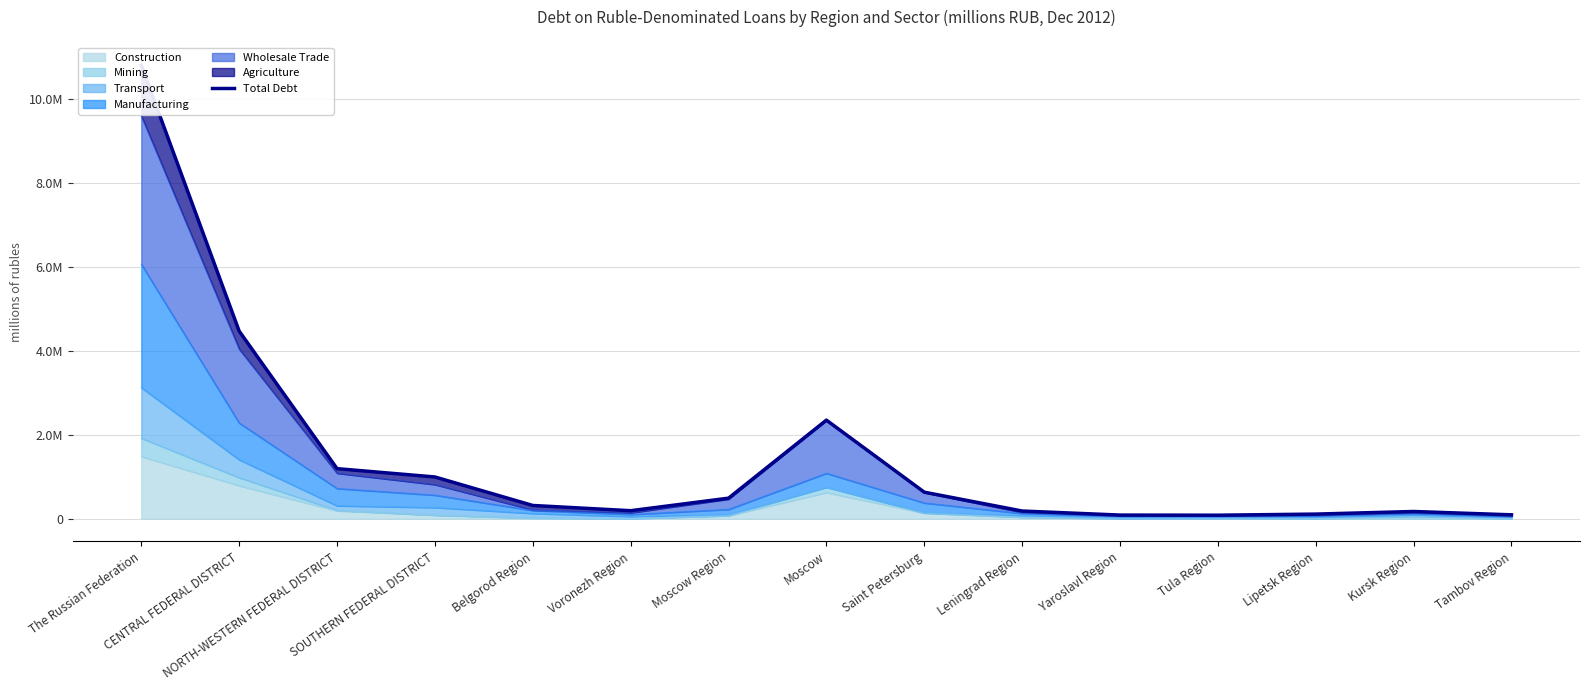

The chart shows a value of 7248790 at CENTRAL FEDERAL DISTRICT. True or false?

False